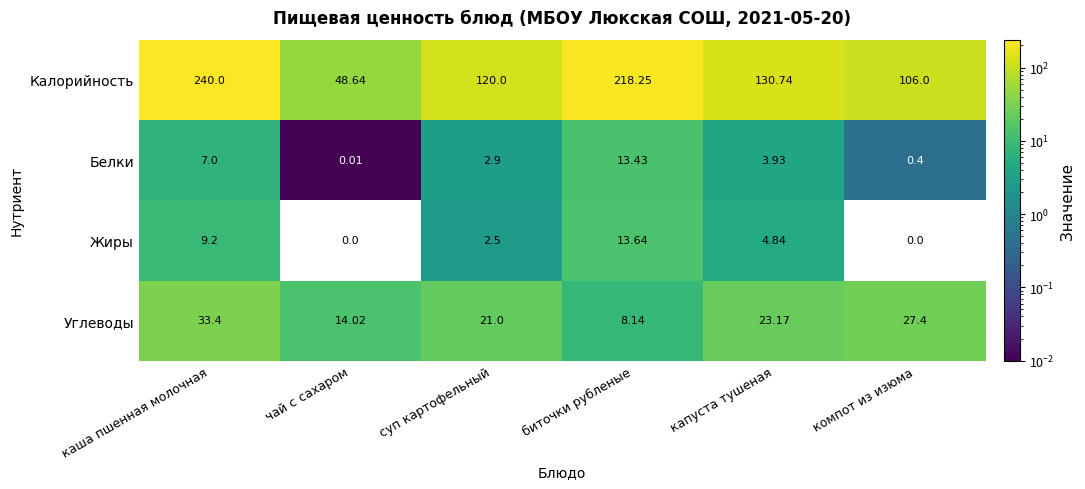

At how many categories does at least one series exceed 210?

2